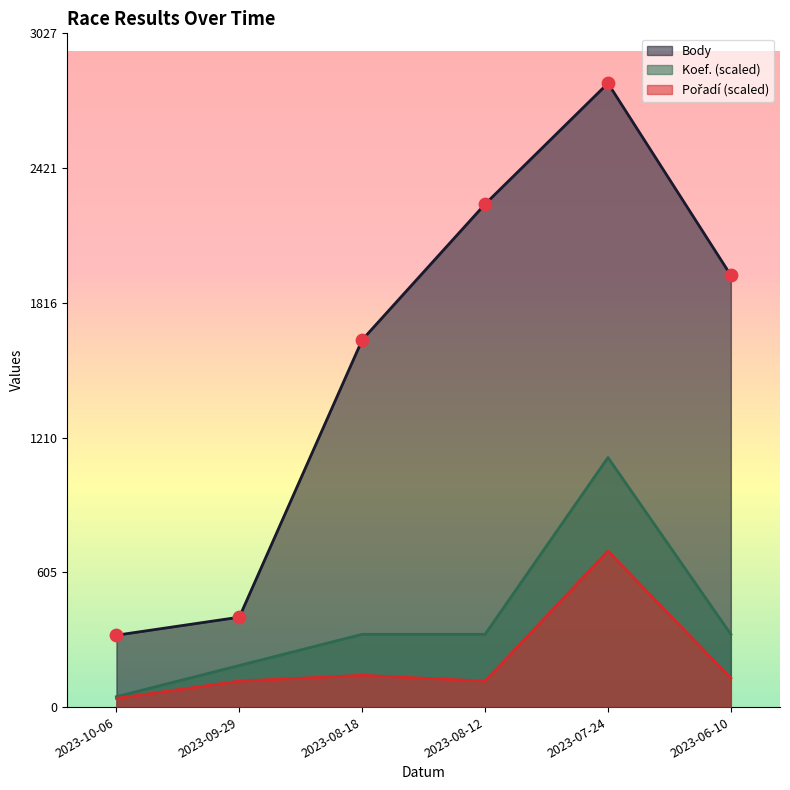

At which category is the sum across all series the highest?

2023-07-24